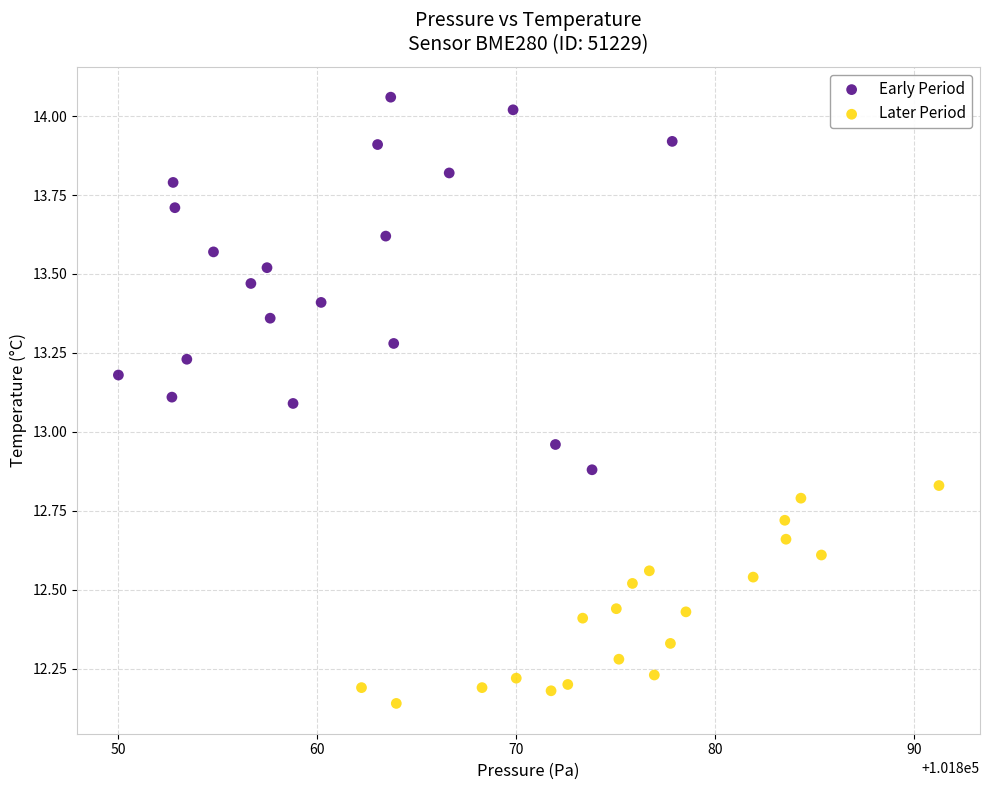

Which series has the largest Y range (max minus min)?

Early Period